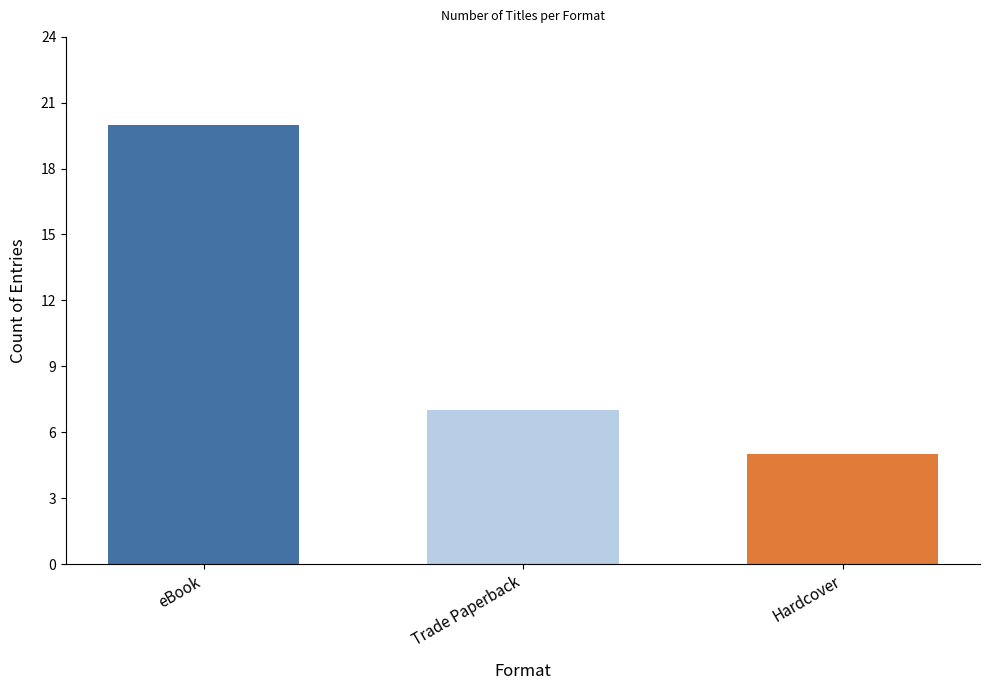

Where does the data first go above 7?

eBook